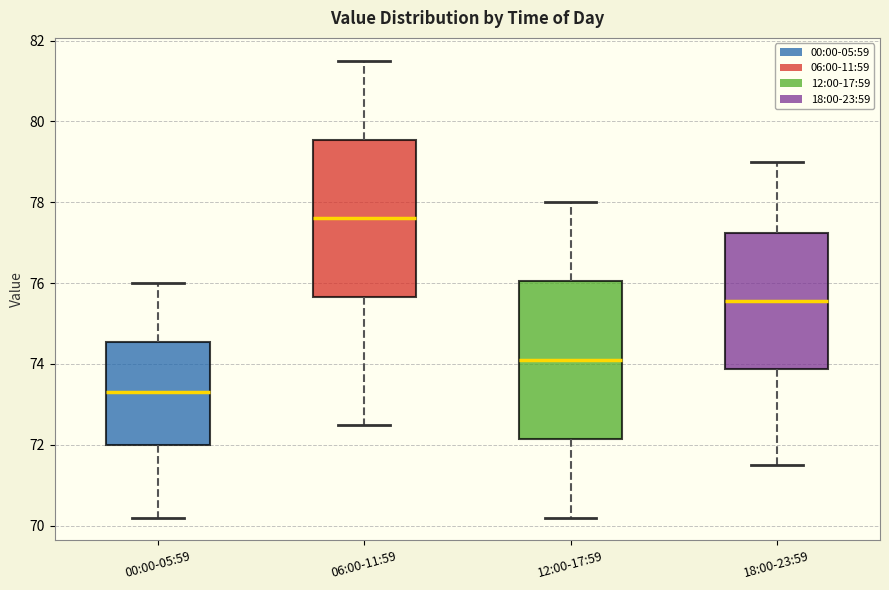

Reading left to right, transcribe this box plot: for each box, give where its median line is, the range the box spans, and where its two whiskers end, as read against the y-axis. The values are not printed on the chart, so give them approximately, as read against the axis.

00:00-05:59: median 73.4, box 72.0 to 74.6, whiskers 70.2 to 76.0
06:00-11:59: median 77.6, box 75.6 to 79.6, whiskers 72.6 to 81.6
12:00-17:59: median 74.2, box 72.2 to 76.0, whiskers 70.2 to 78.0
18:00-23:59: median 75.6, box 73.8 to 77.2, whiskers 71.6 to 79.0